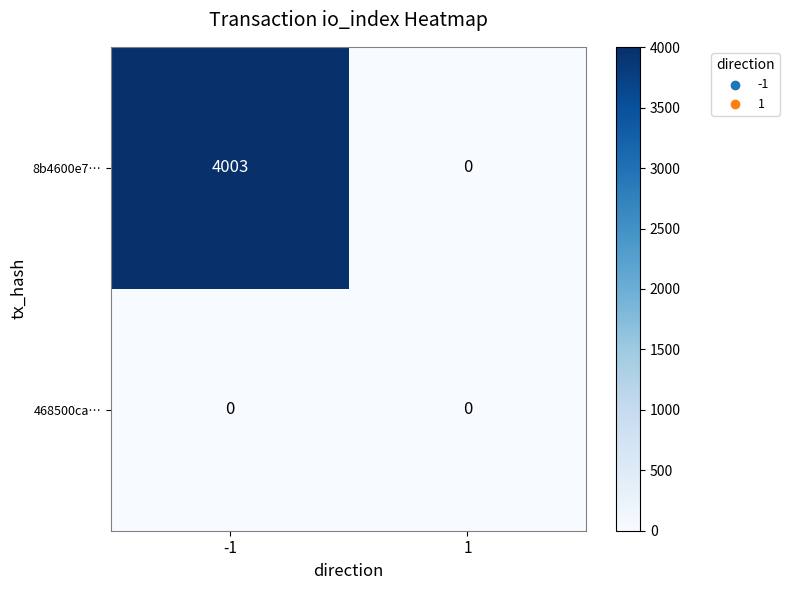

List the series in order of their peak value, lowest first.

468500ca…, 8b4600e7…